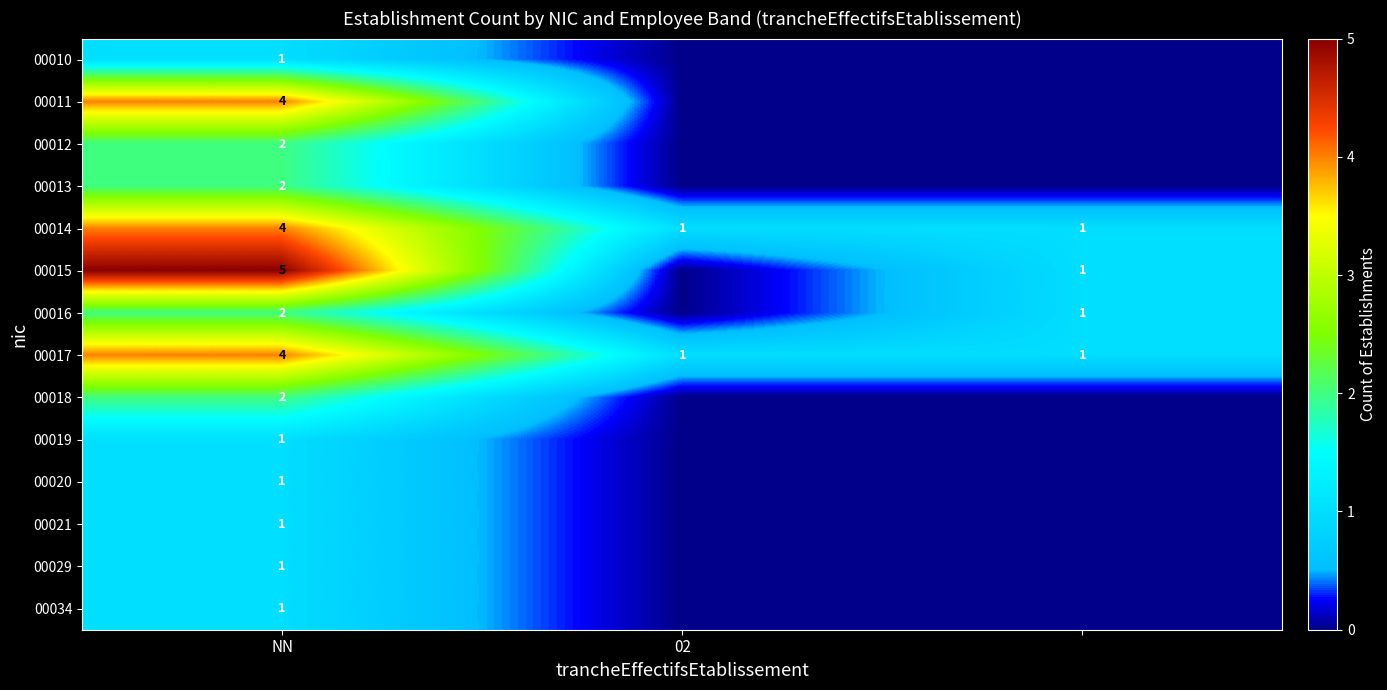

At which category does the chart reach its peak across all series?

NN